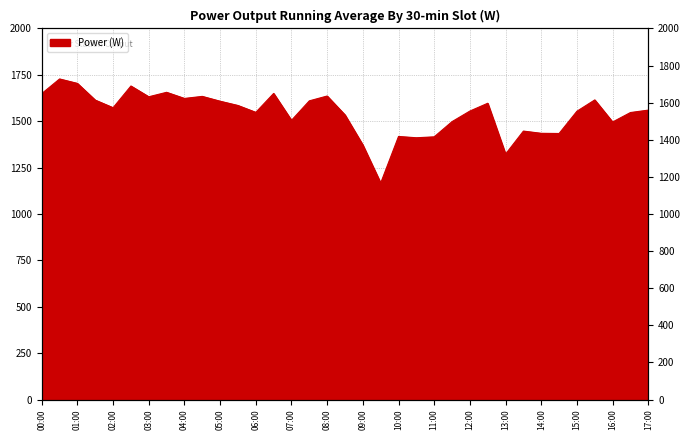

Reading left to right, list all the values displayed in this chart.

1649	1728	1704	1614	1573	1690	1632	1656	1623	1634	1608	1585	1548	1650	1505	1610	1636	1534	1372	1167	1418	1411	1416	1498	1555	1597	1323	1447	1435	1434	1554	1615	1496	1547	1560